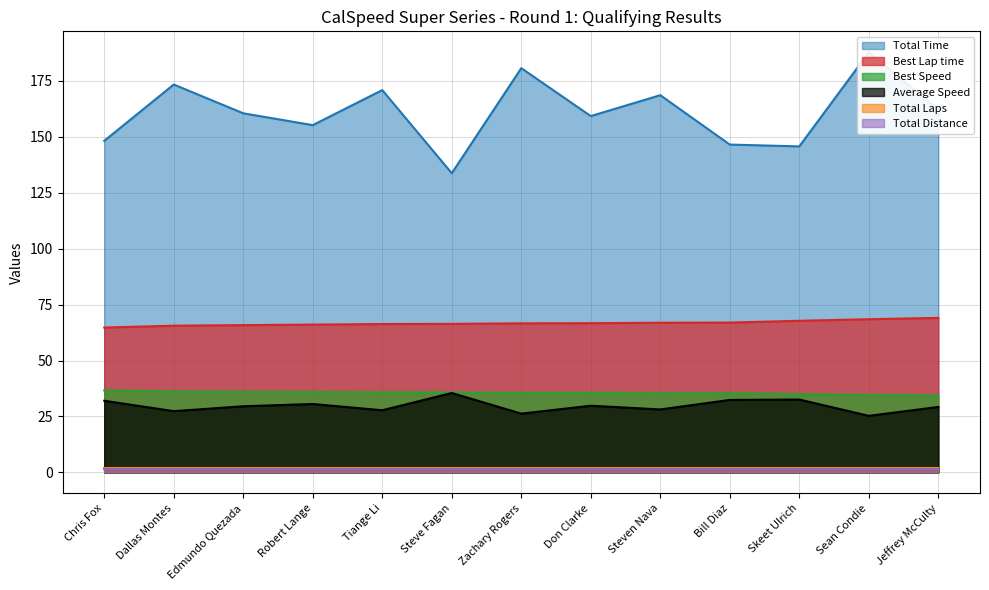

True or false: Total Time and Average Speed cross at least once.

False